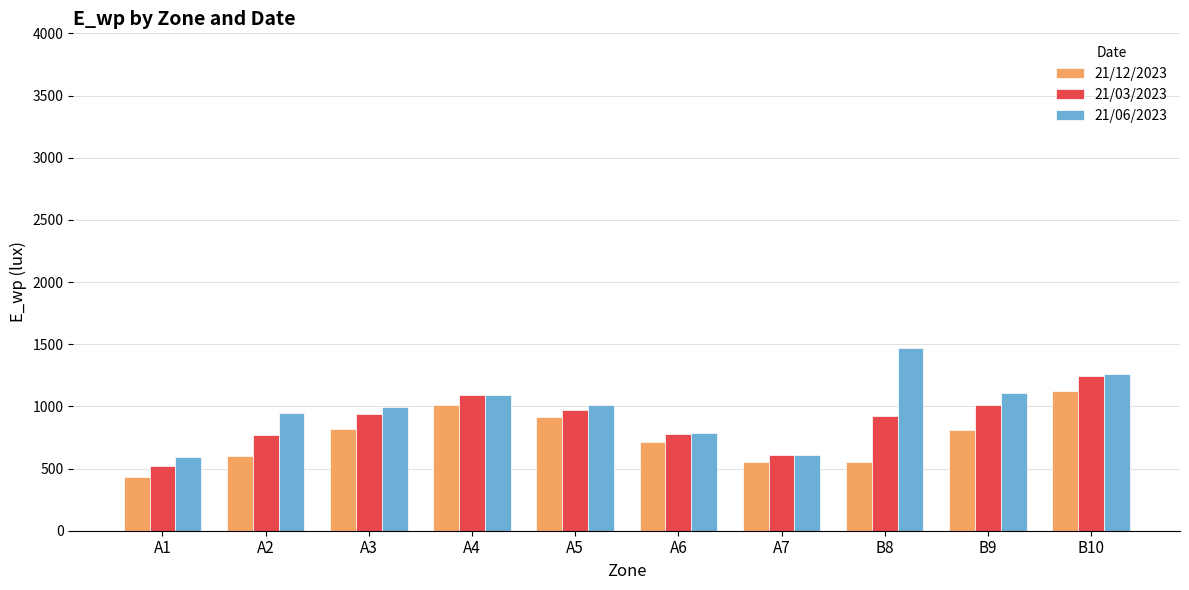

The value of 21/03/2023 at A2 is 1351.1. True or false?

False